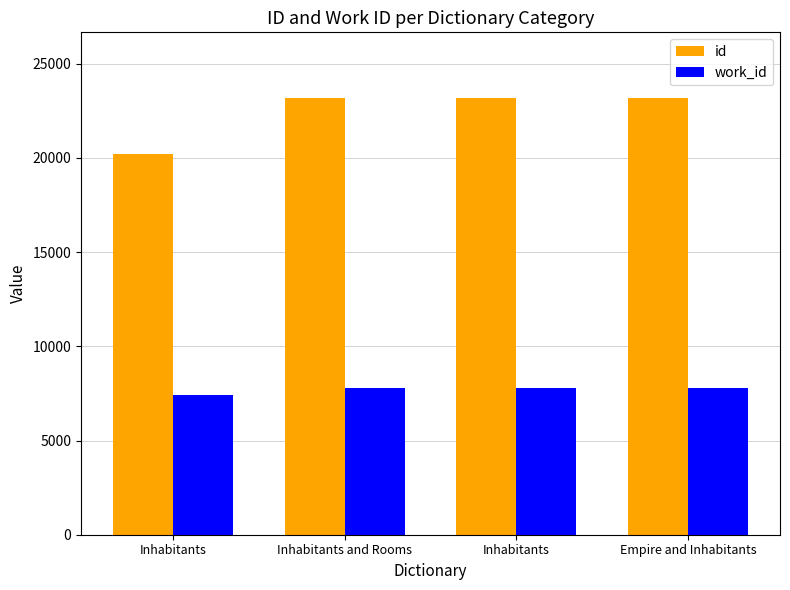

What is the greatest value displayed?

23183